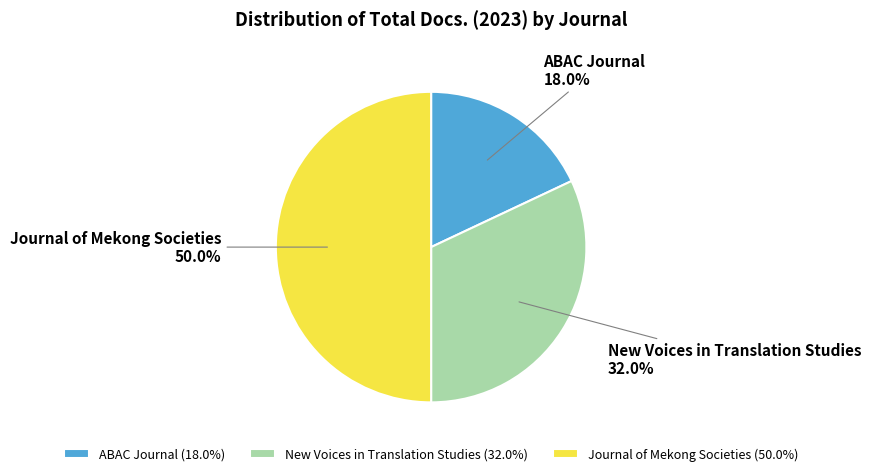

Combined, what portion of the pie is Journal of Mekong Societies and ABAC Journal?

68.0%